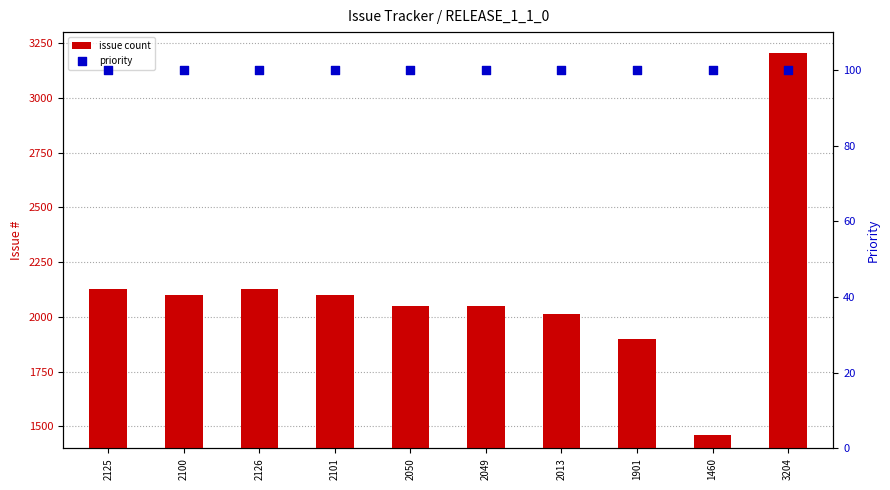

Which series contains the lowest Y value?

priority